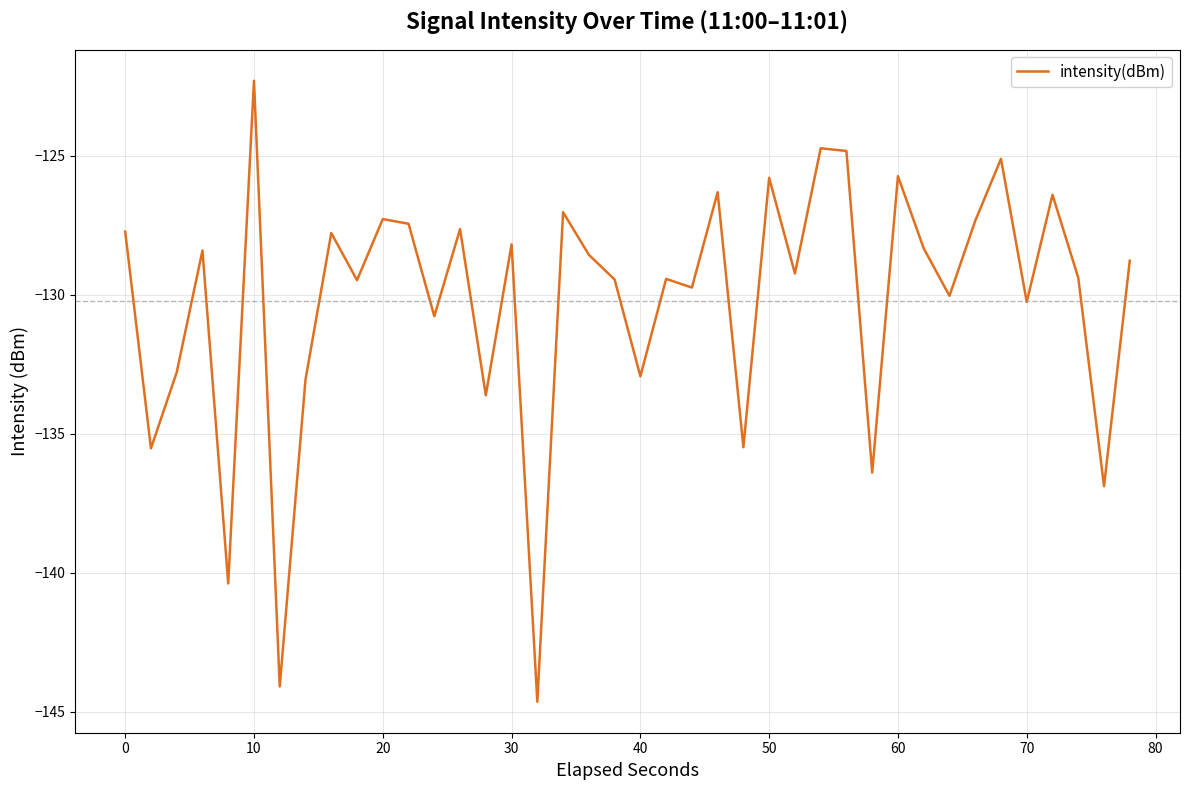

How many lines are shown in the chart?

1